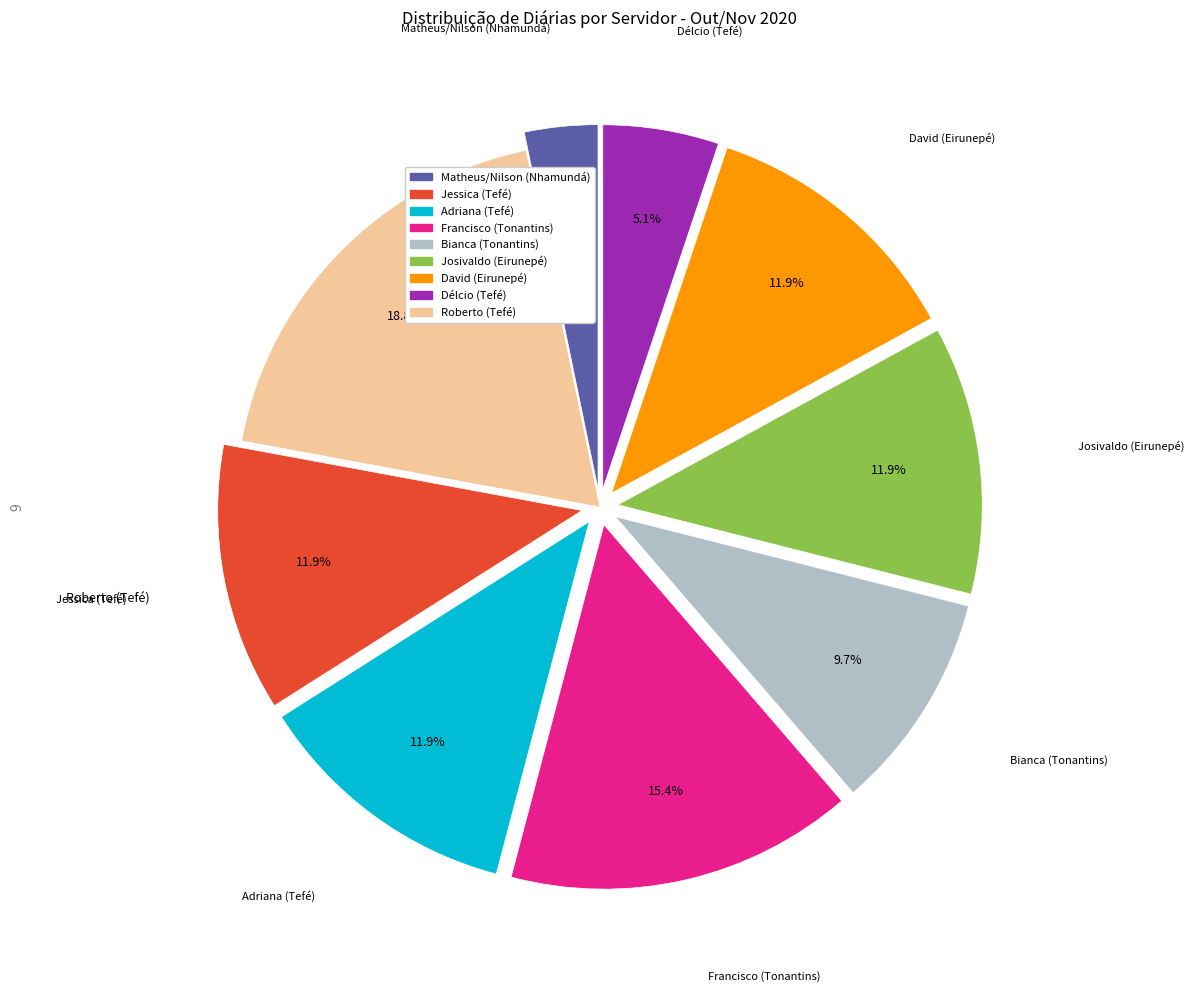

To the nearest percent, what is the difference between the largest and smallest slice percentages?

16%